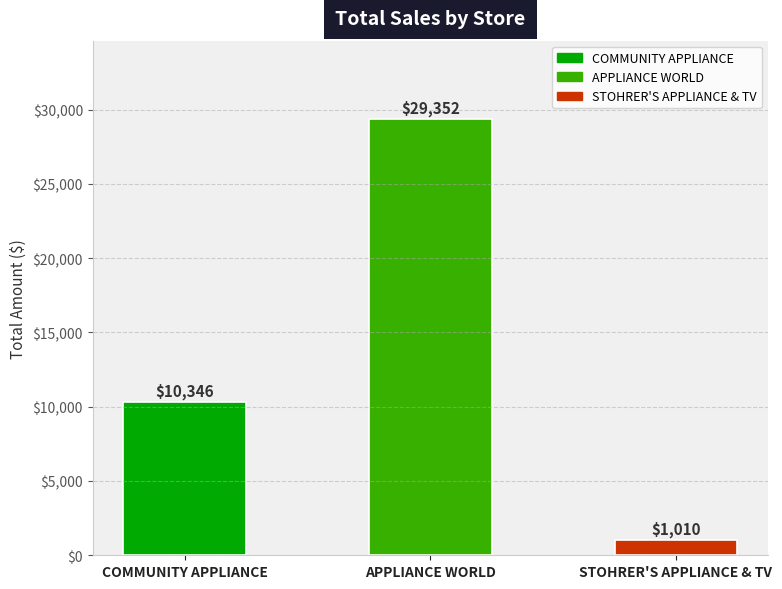

Rank the categories by value from lowest to highest.

STOHRER'S APPLIANCE & TV, COMMUNITY APPLIANCE, APPLIANCE WORLD